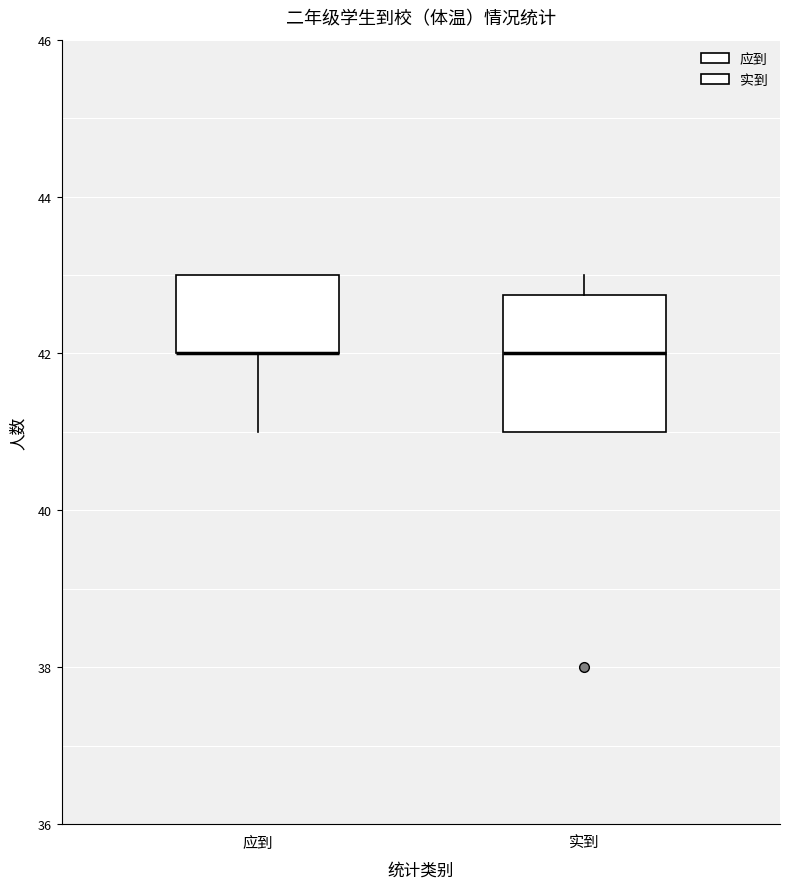

Where does the upper whisker of the box for 实到 end on the y-axis? The values are not printed on the chart, so give them approximately, as read against the axis.

43.0